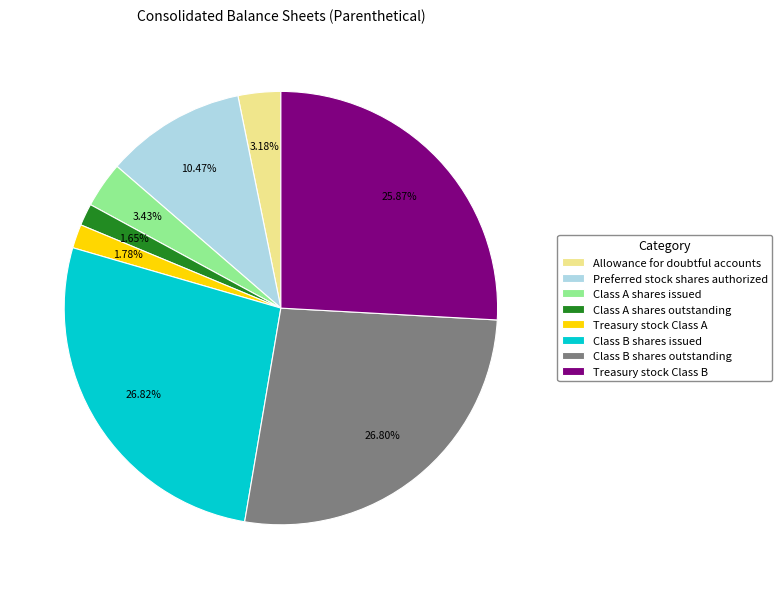

To the nearest percent, what portion does Treasury stock Class A represent?

2%